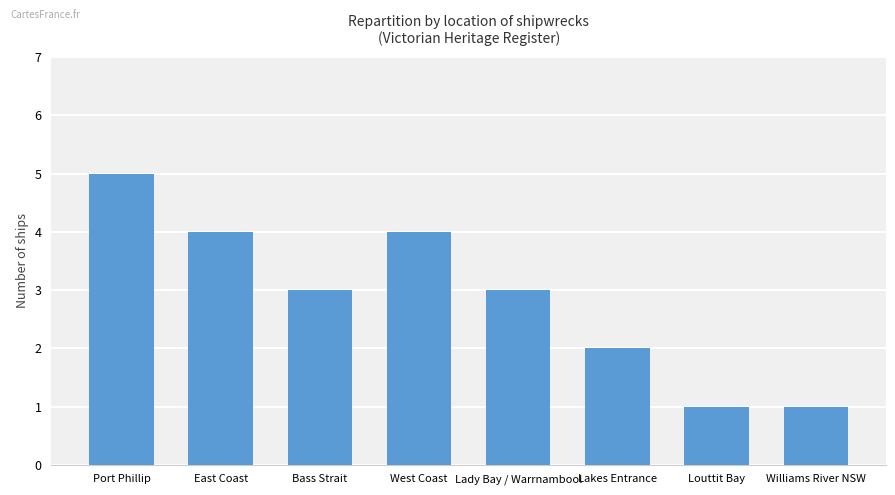

What is the difference between the maximum and minimum values?

4